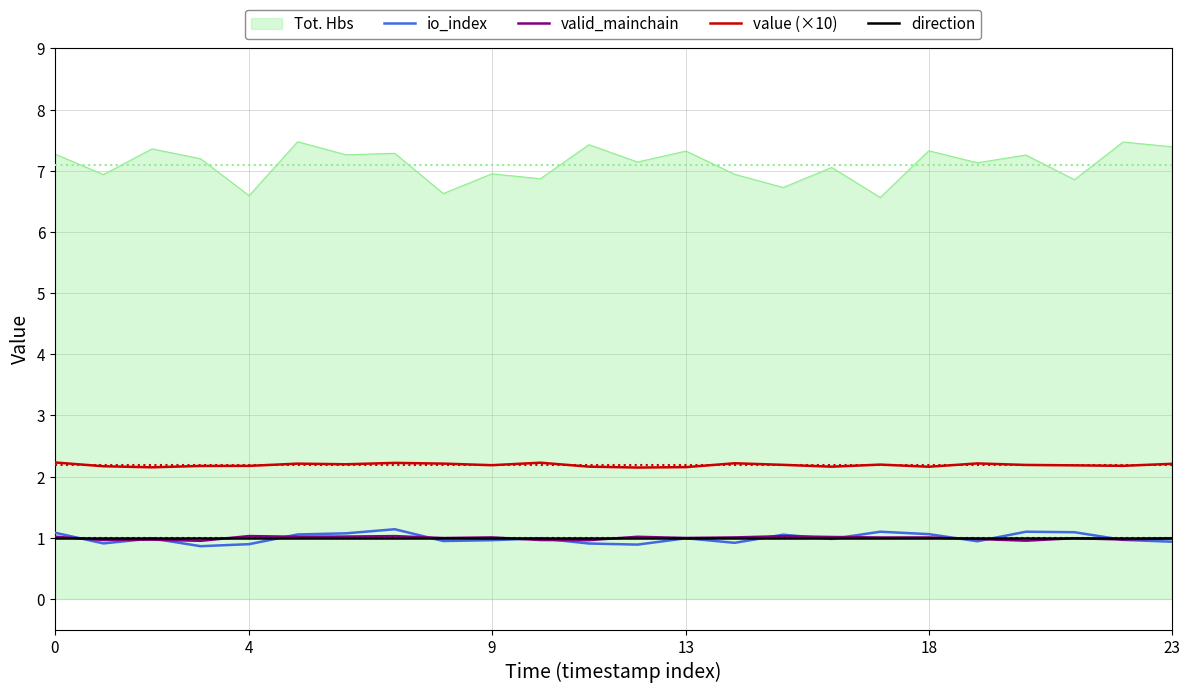

What is the minimum value for io_index?

0.9